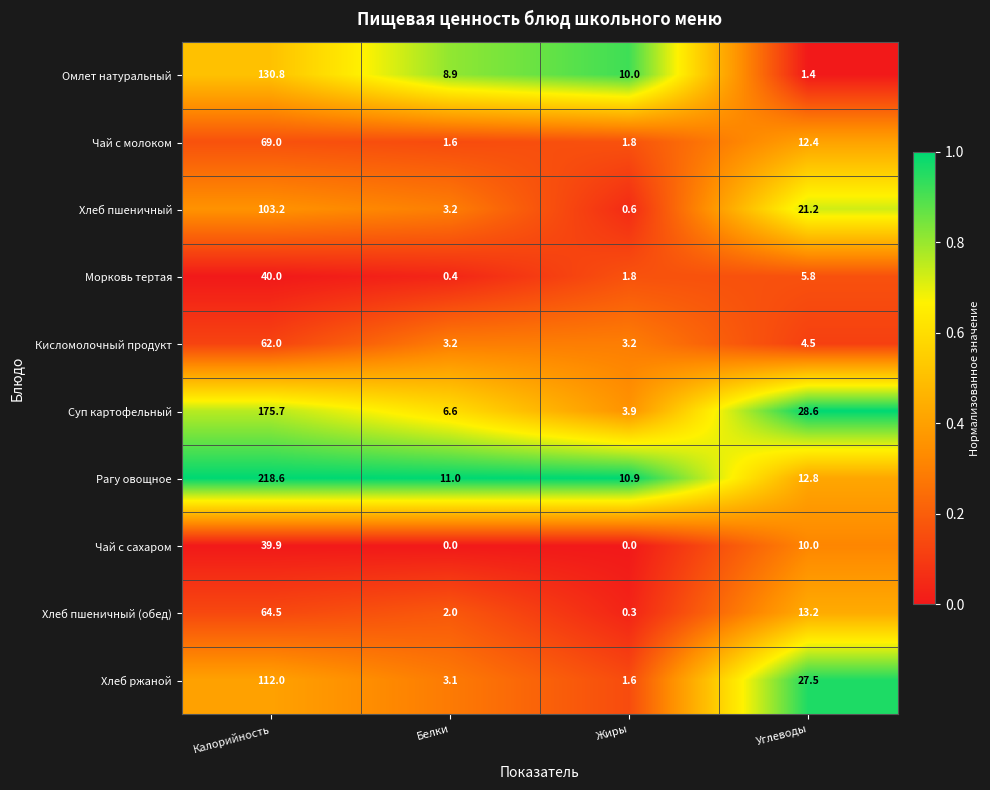

Which series has the largest total across all categories?

Рагу овощное